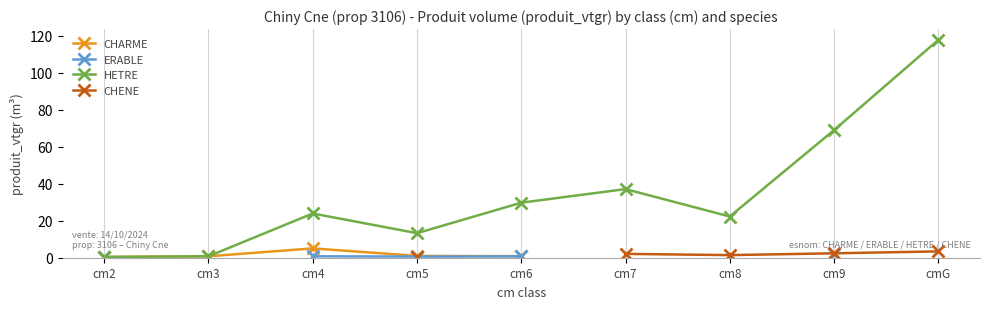

Is it true that HETRE equals 23.9 at cm4?

True